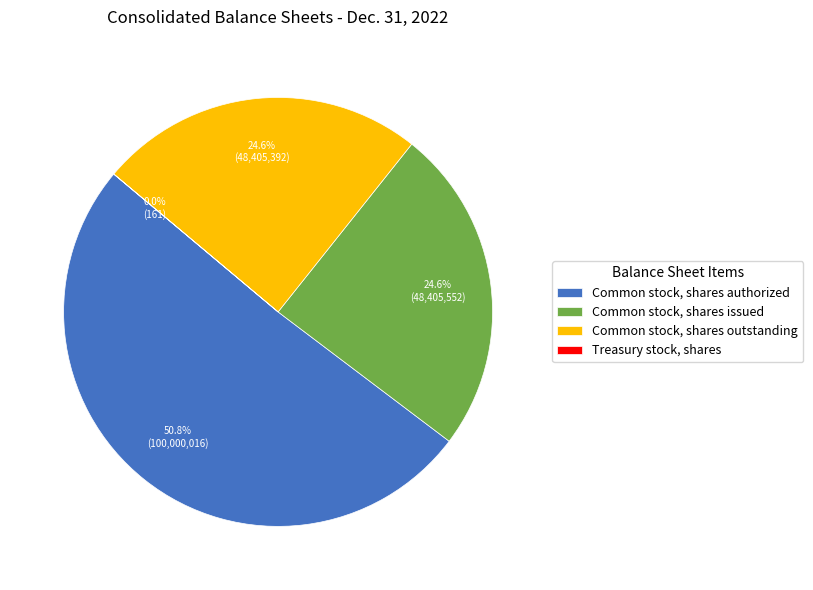

Approximately how many times larger is the value at Common stock, shares issued compared to Common stock, shares outstanding?

1.0